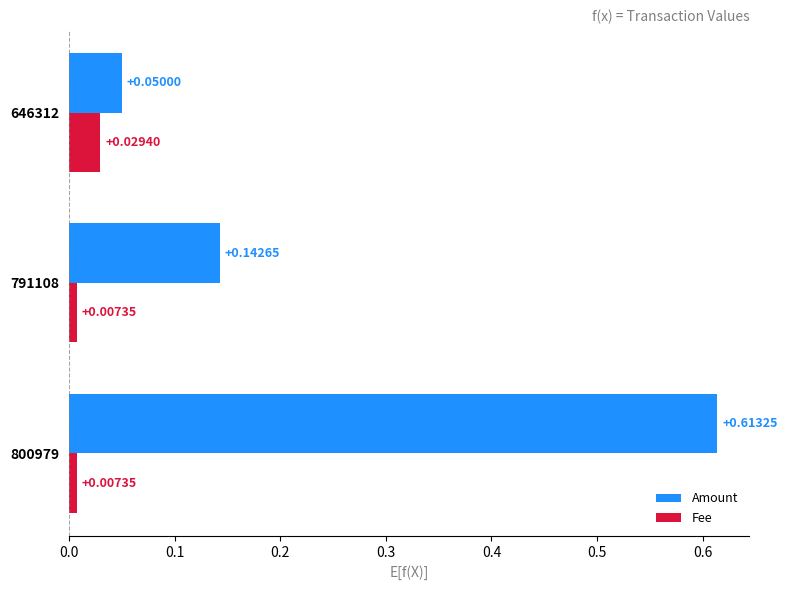

At which category is the sum across all series the highest?

800979